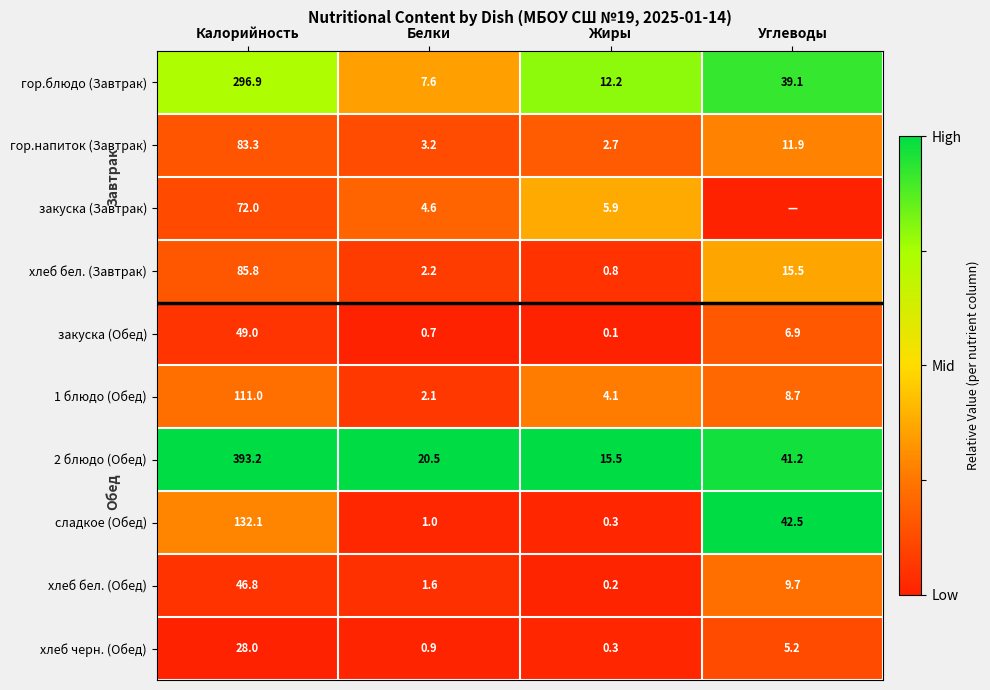

Rank the categories by 1 блюдо (Обед) value from lowest to highest.

Белки, Жиры, Углеводы, Калорийность